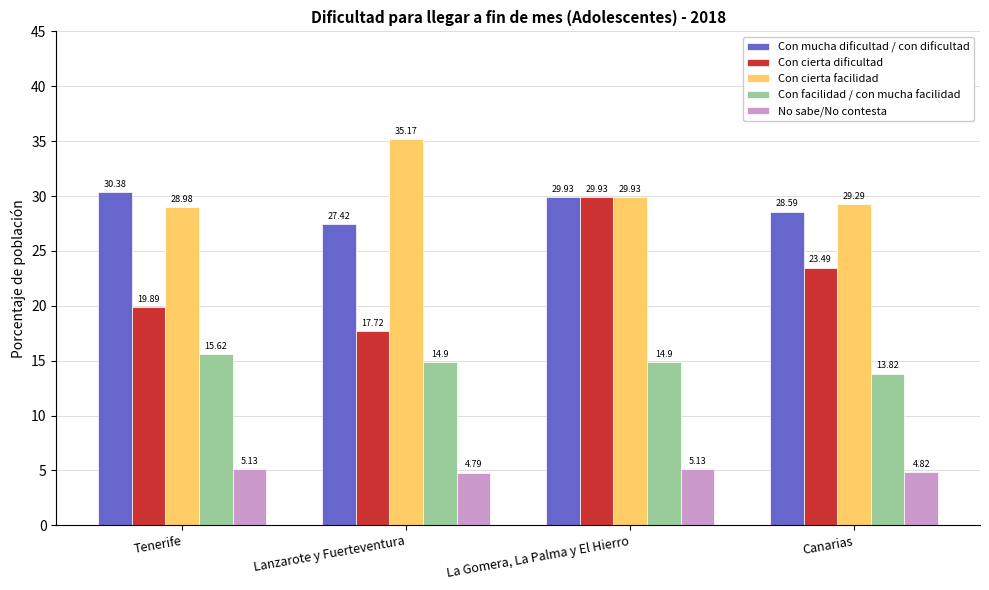

Rank the series by their maximum value, from highest to lowest.

Con cierta facilidad, Con mucha dificultad / con dificultad, Con cierta dificultad, Con facilidad / con mucha facilidad, No sabe/No contesta